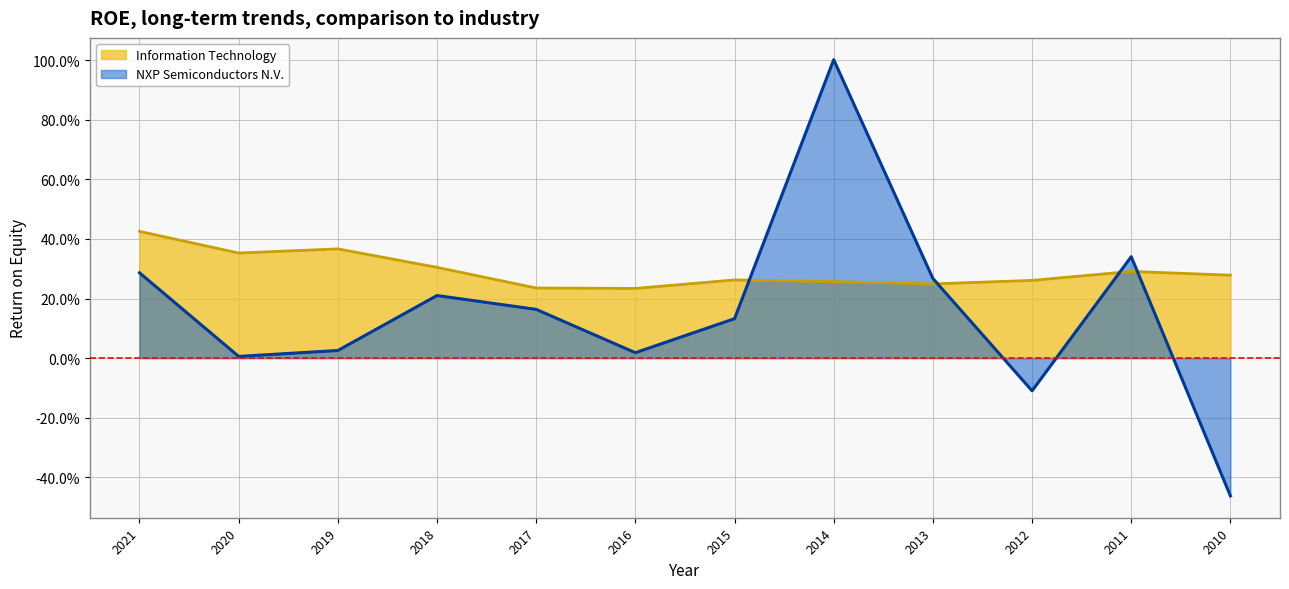

At which label does Information Technology reach its peak?

2021